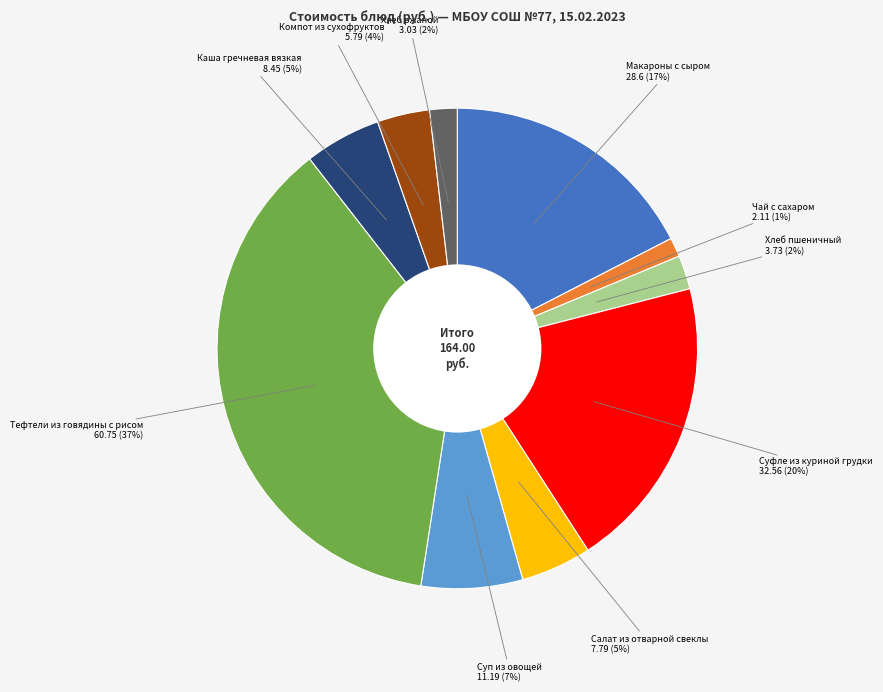

How many segments does this pie chart have?

10